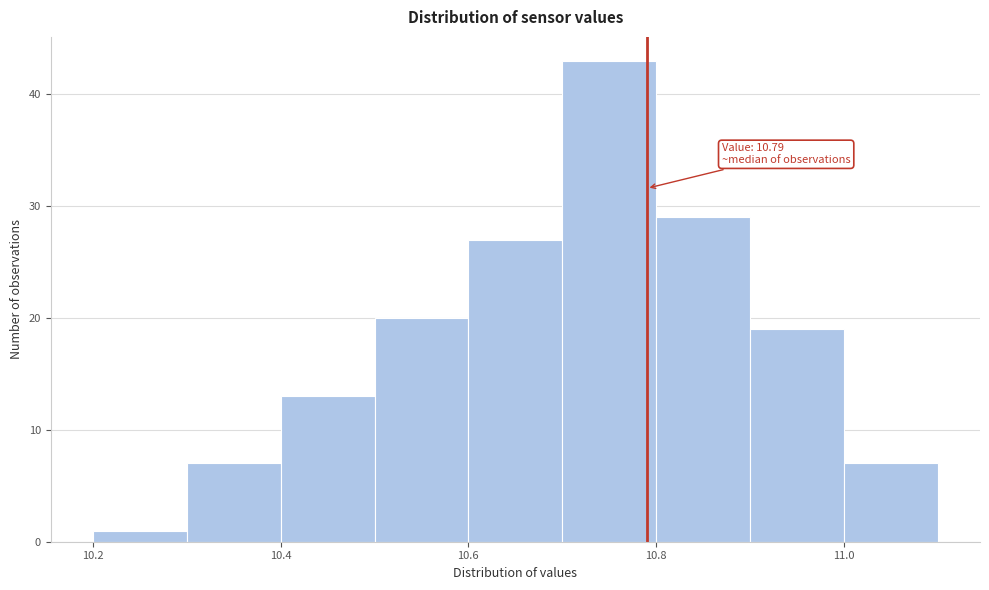

Which range on the x-axis has the tallest bar?

10.7 to 10.8